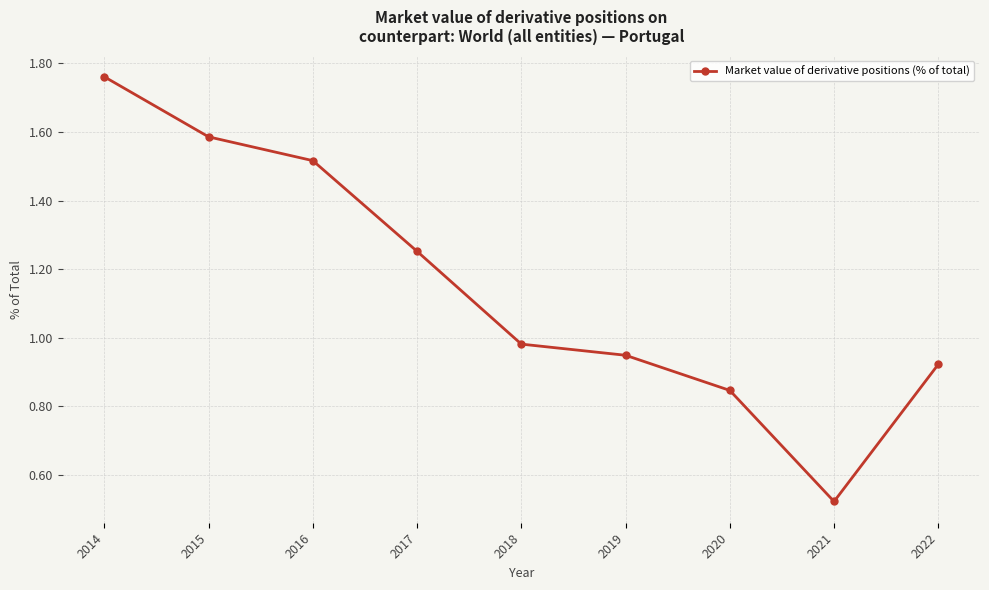

How many lines are shown in the chart?

1